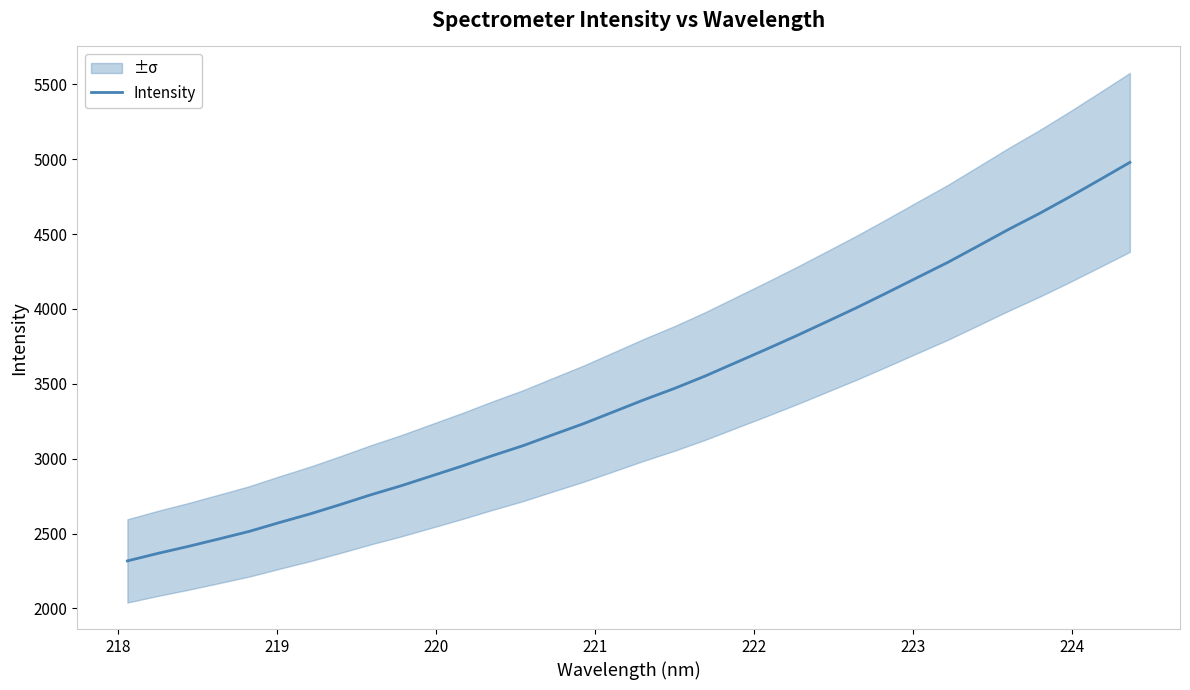

Does the chart display data point markers on the line(s)?

No